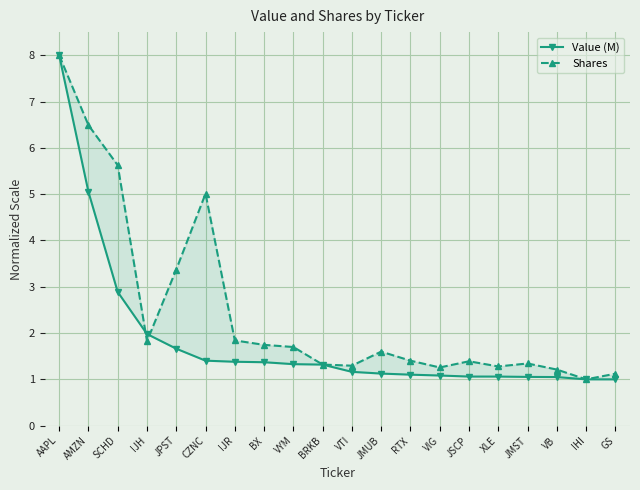

Which series has the largest range (max minus min)?

Value (M)